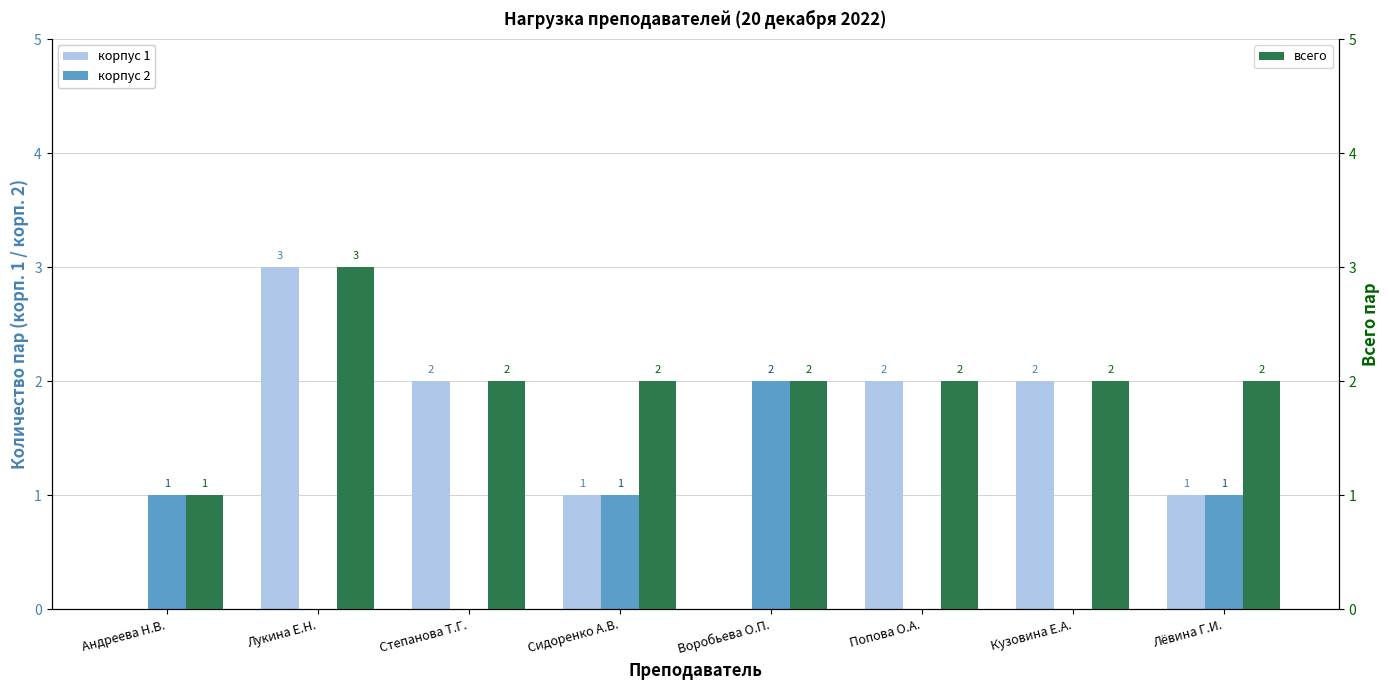

Rank the series by their average value, from highest to lowest.

всего, корпус 1, корпус 2